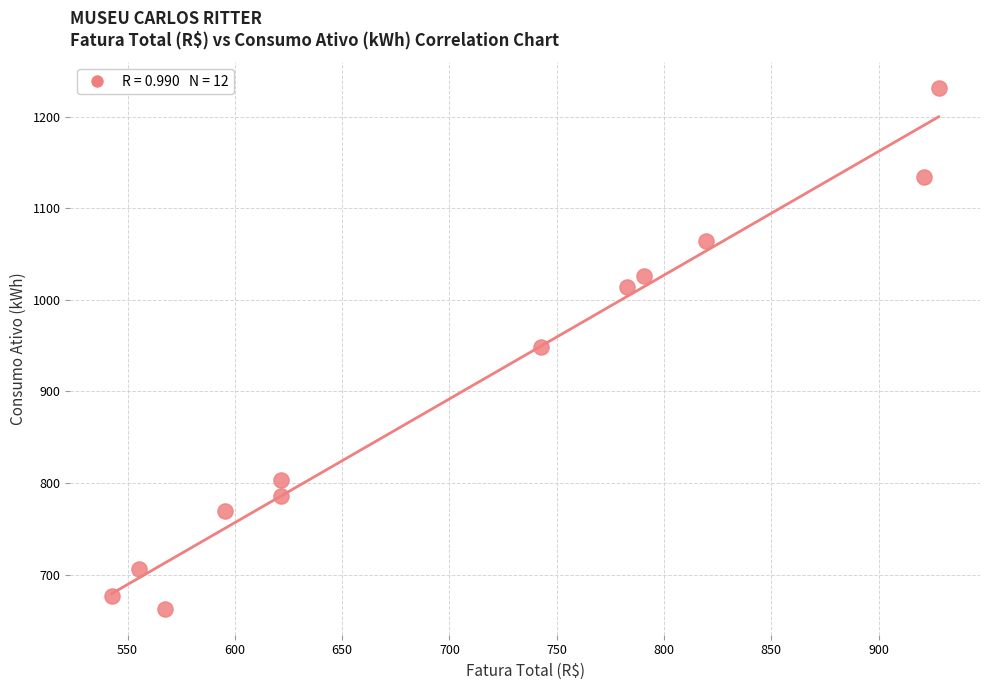

What is the range of Y values (max minus min)?

568